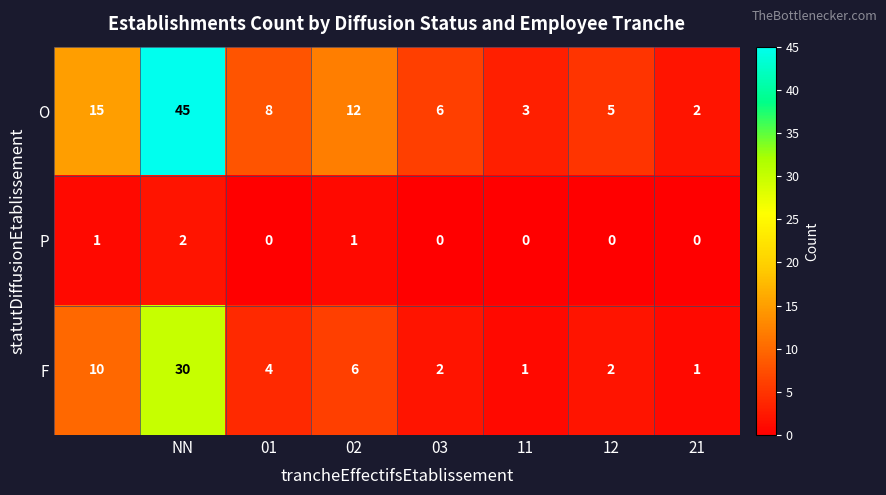

What is the average value of the O series?

12